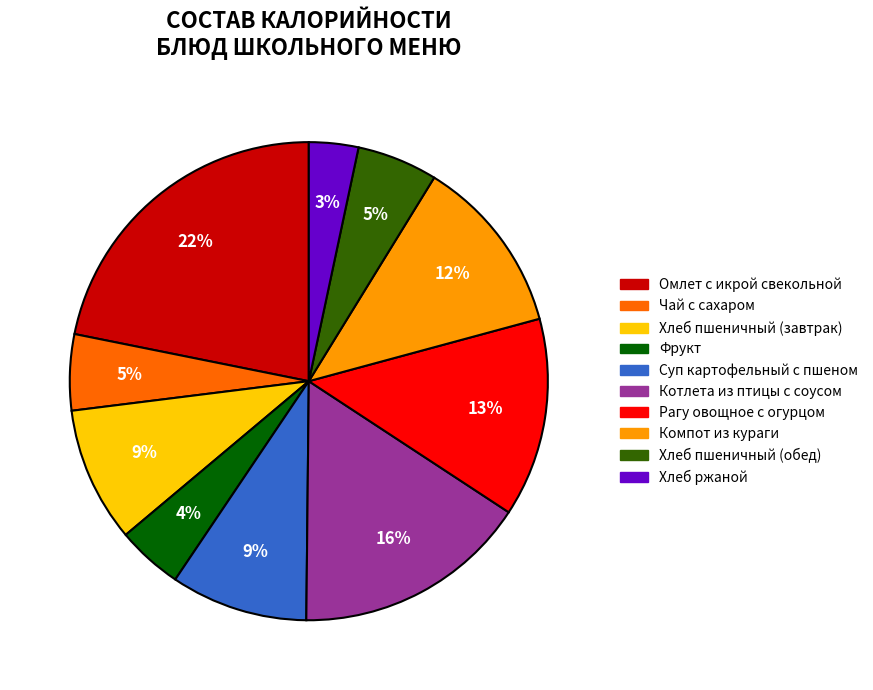

To the nearest percent, what portion does Компот из кураги represent?

12%